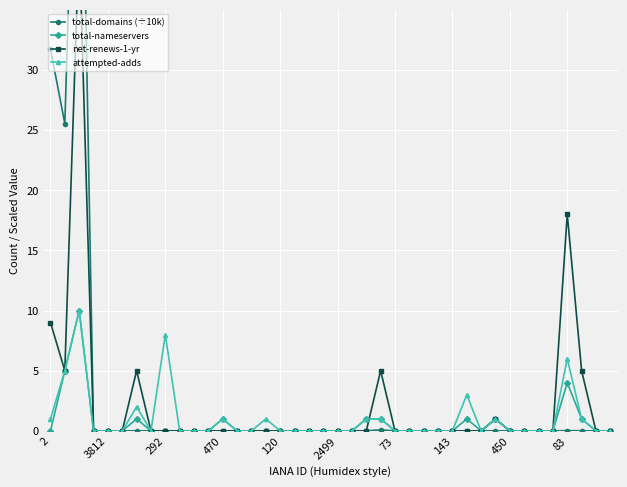

True or false: attempted-adds has a value of 3 at 292.

False